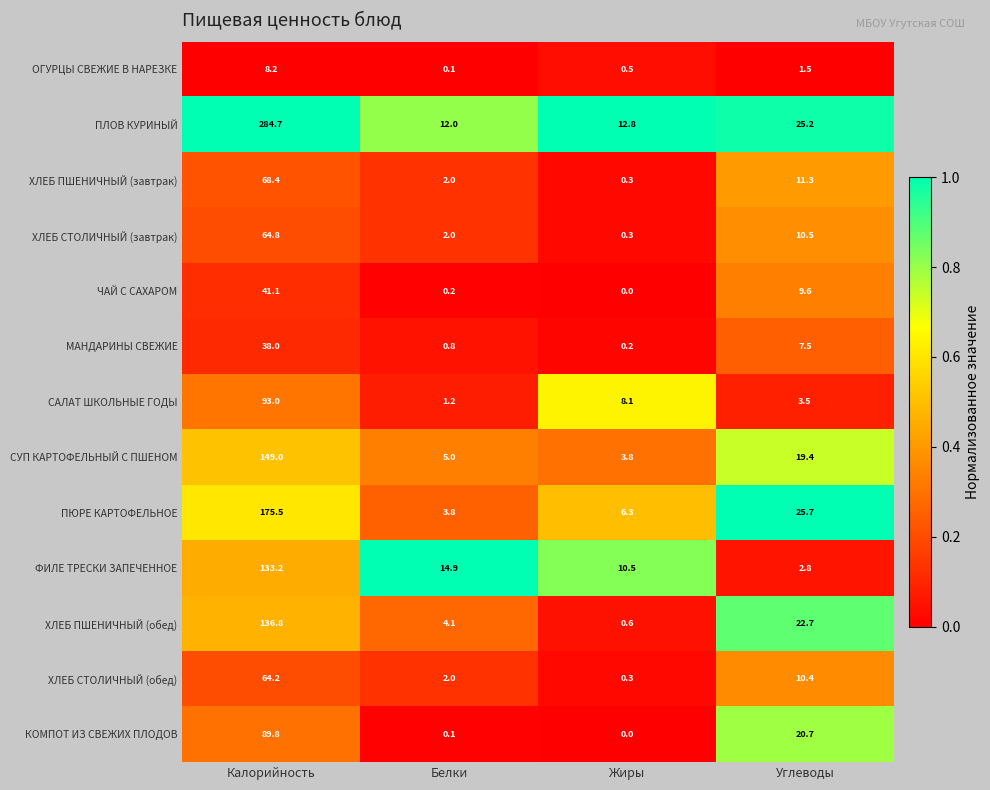

Which series has the widest spread of values?

ПЛОВ КУРИНЫЙ